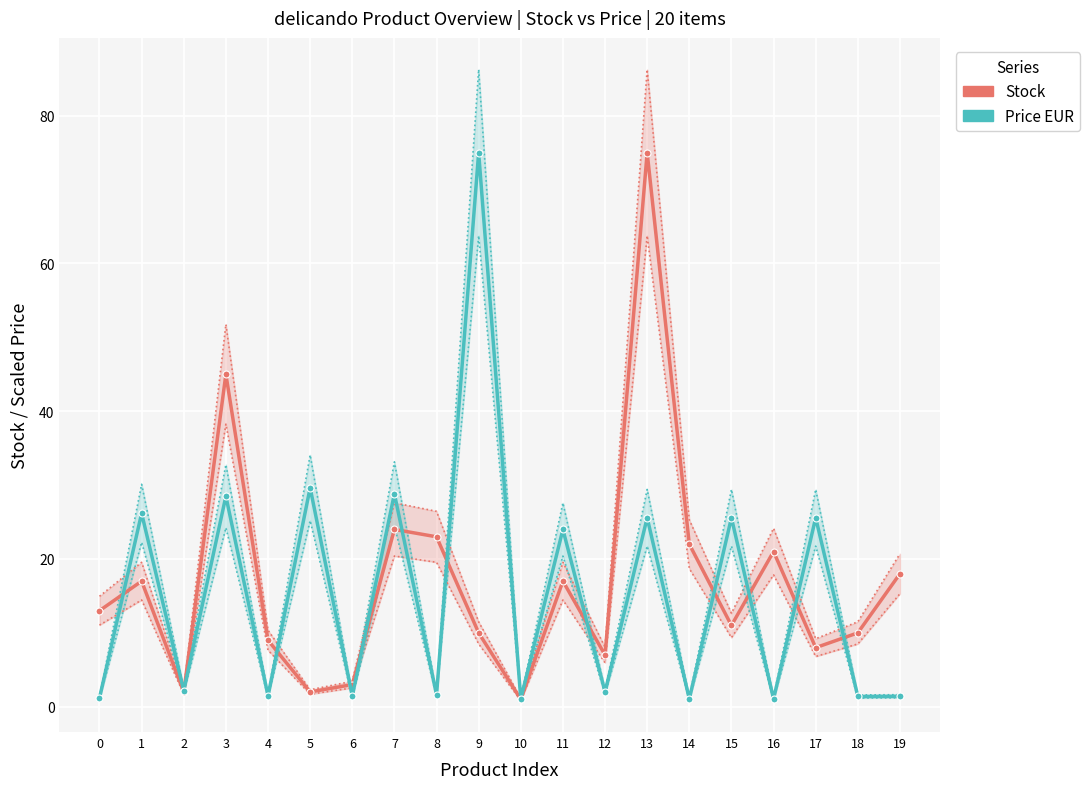

How many values in the Stock series exceed 13?

9